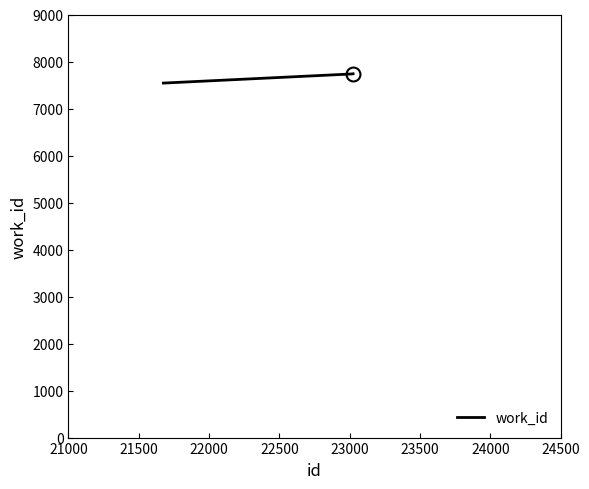

What is the smallest value displayed?

7541